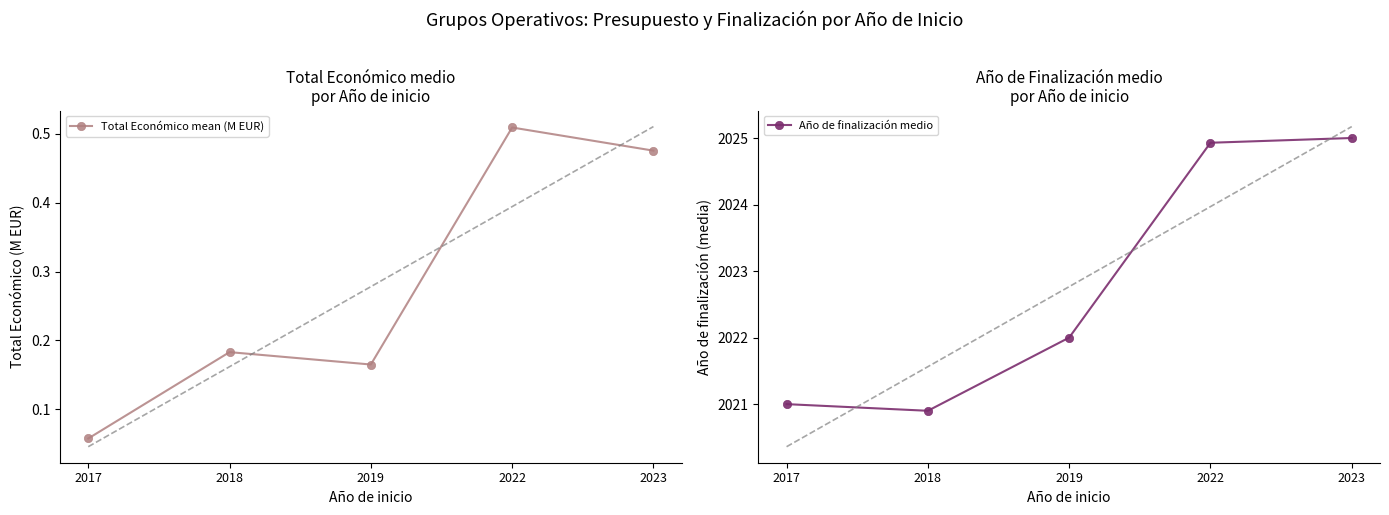

Where is the first local minimum for Año de finalización medio?

2018